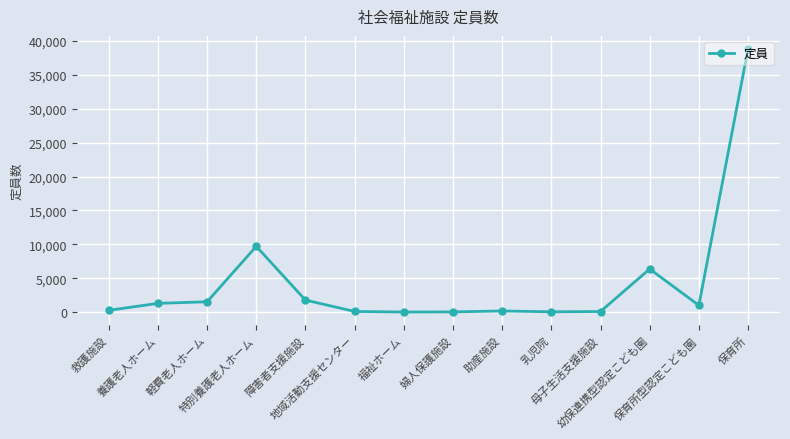

What is the change in value from 救護施設 to 軽費老人ホーム?

+1265